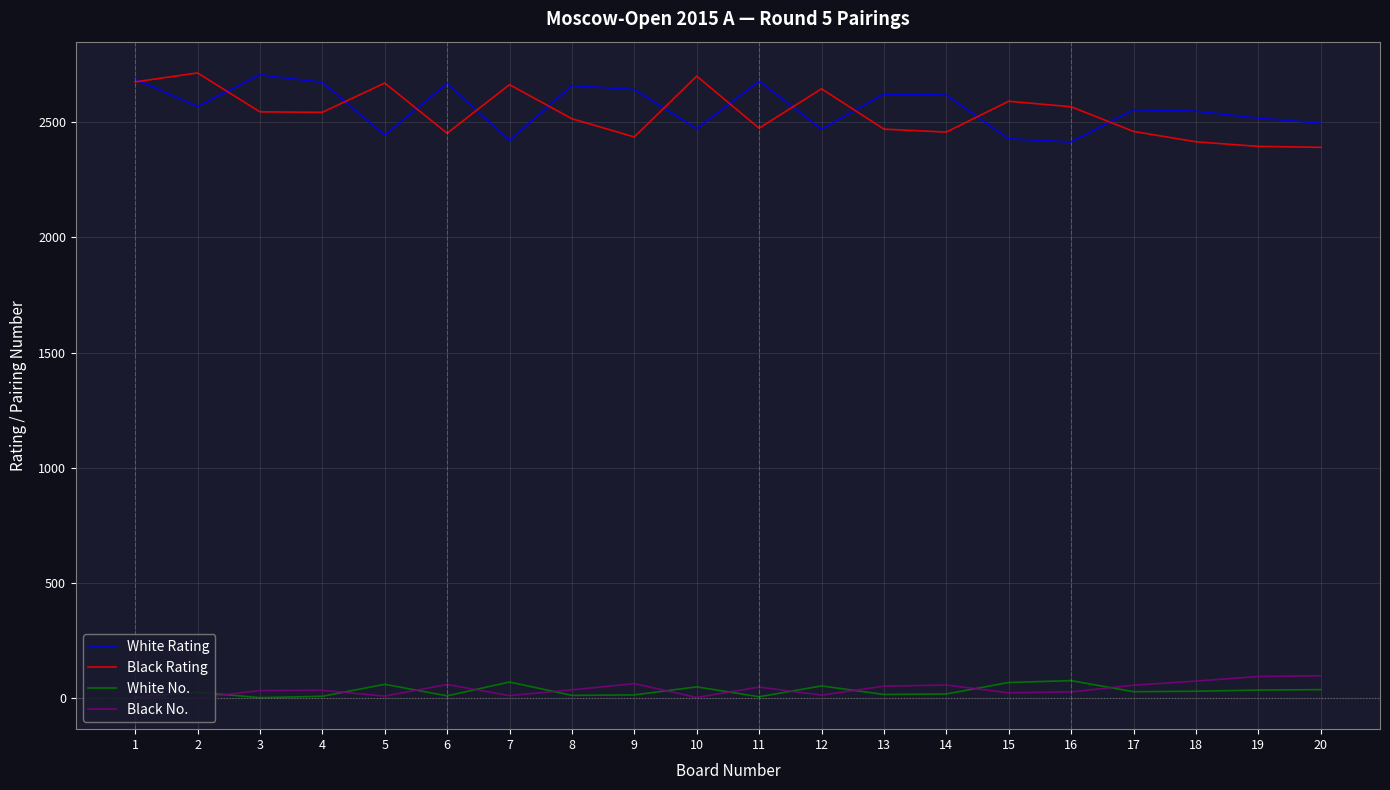

True or false: Black Rating and Black No. intersect in this chart.

False